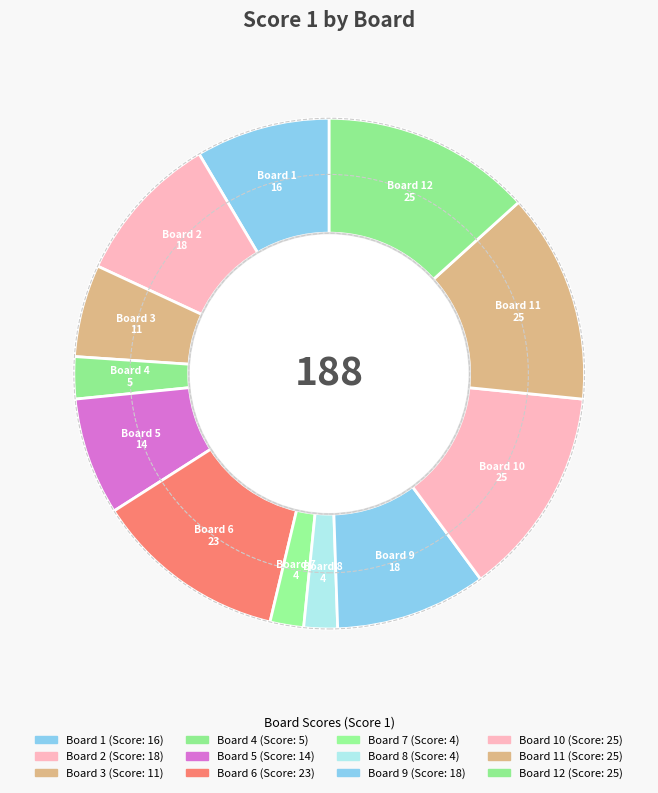

Do Board 10 and Board 8 together represent more than half of the pie?

No